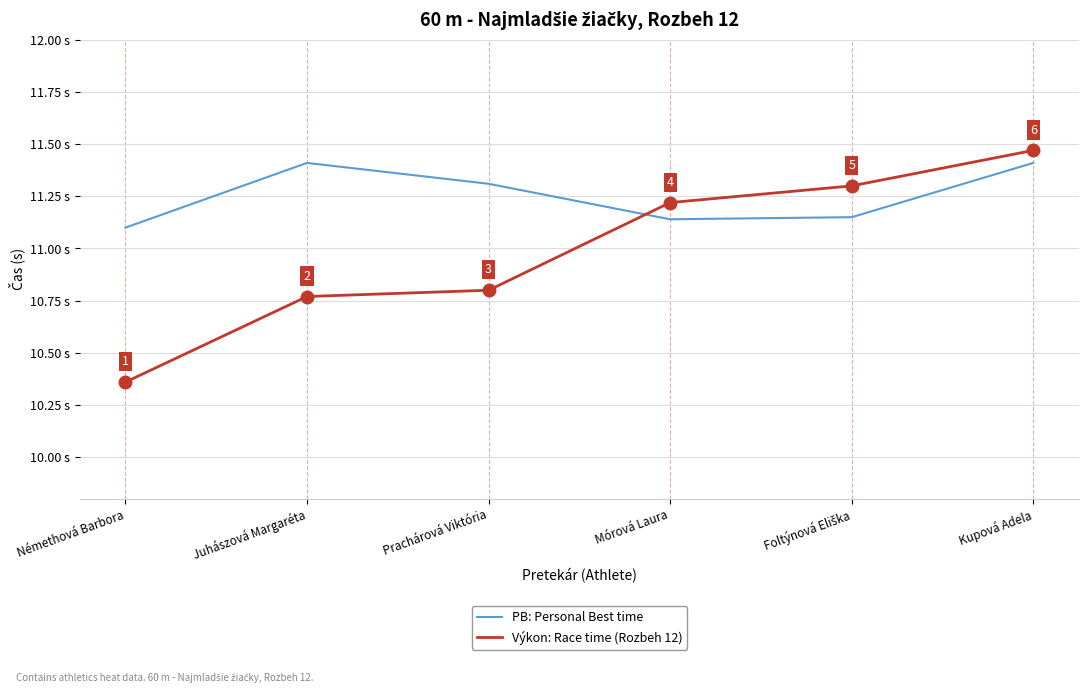

Which category has the lowest value across all series?

Némethová Barbora